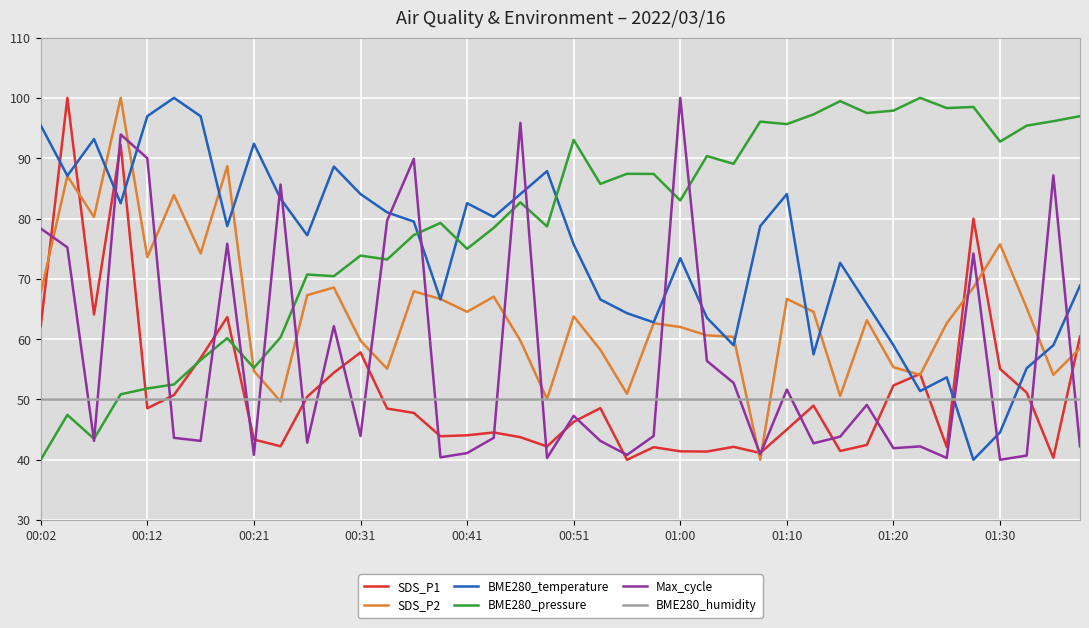

What is the minimum value shown in the chart?

40.0